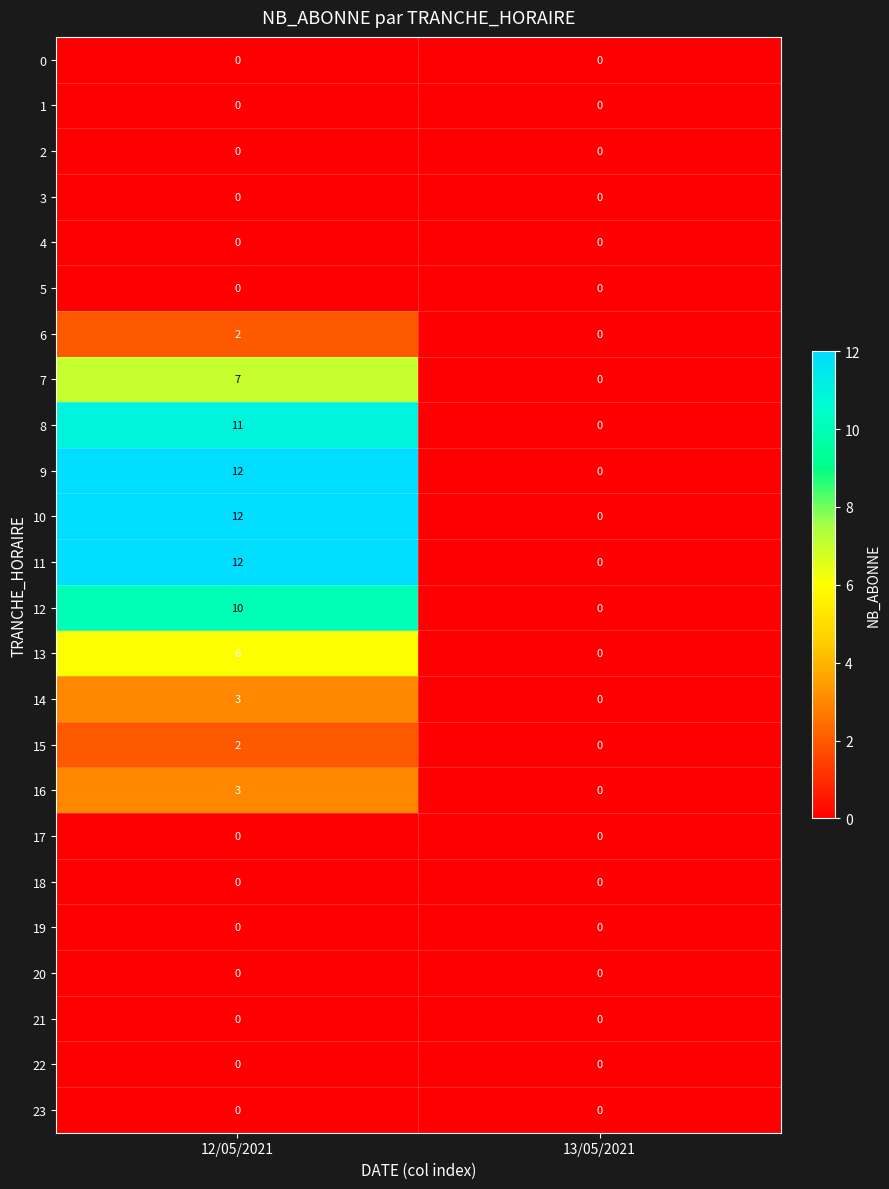

Which label corresponds to the largest value in the chart?

12/05/2021